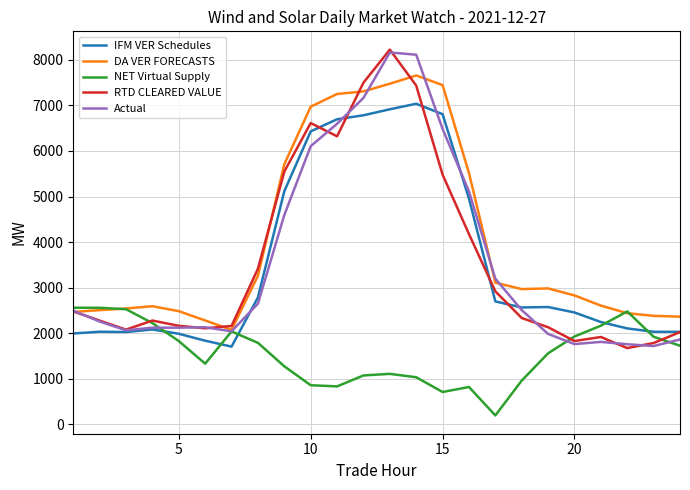

After their last crossing, which series has the higher values: IFM VER Schedules or NET Virtual Supply?

IFM VER Schedules